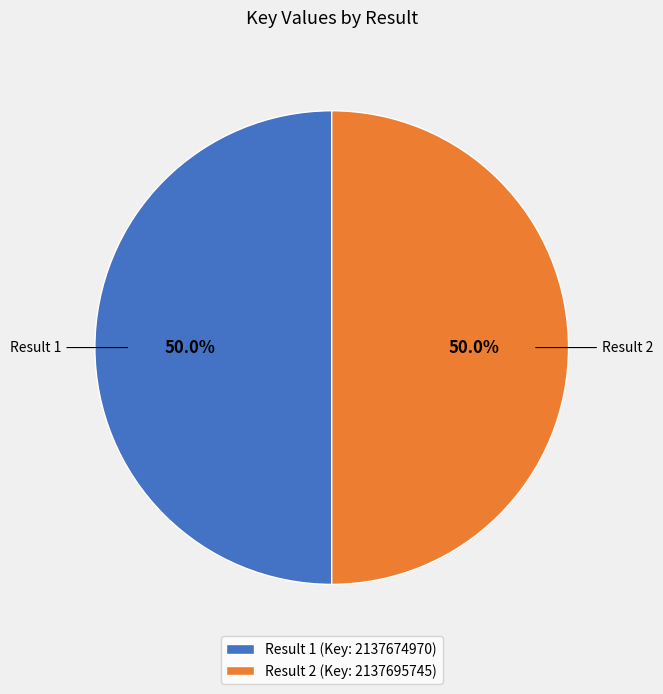

Combined, do Result 2 and Result 1 account for over 50%?

Yes